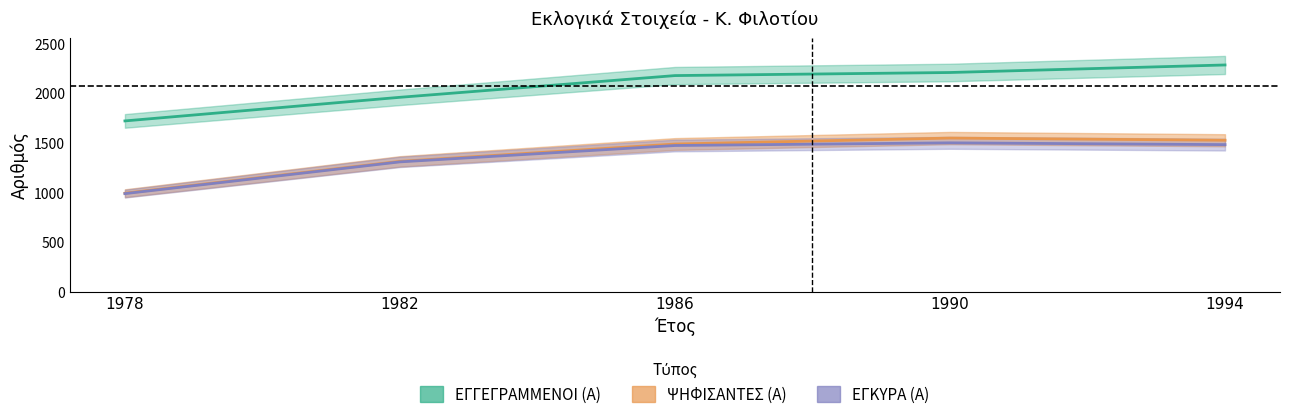

What is the sum of the ΨΗΦΙΣΑΝΤΕΣ (Α) values at 1994 and 1982?

2839